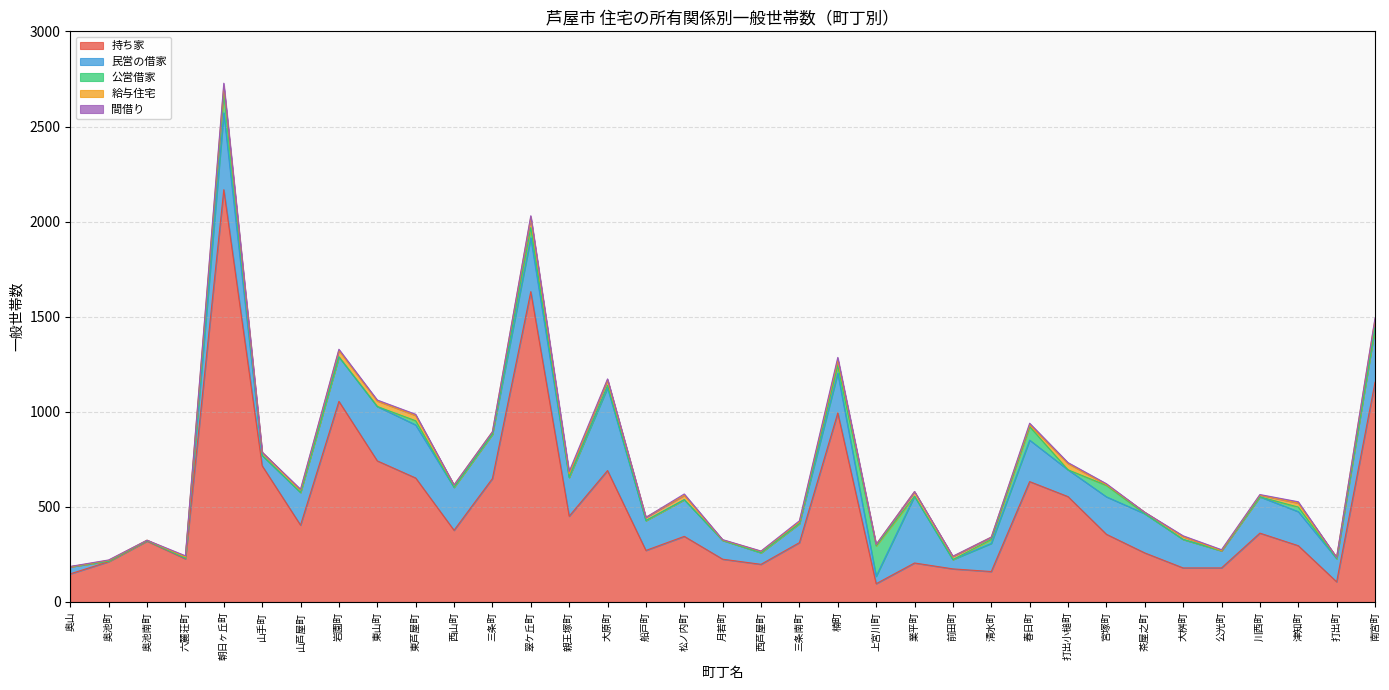

Is it true that 間借り equals 0 at 清水町?

True